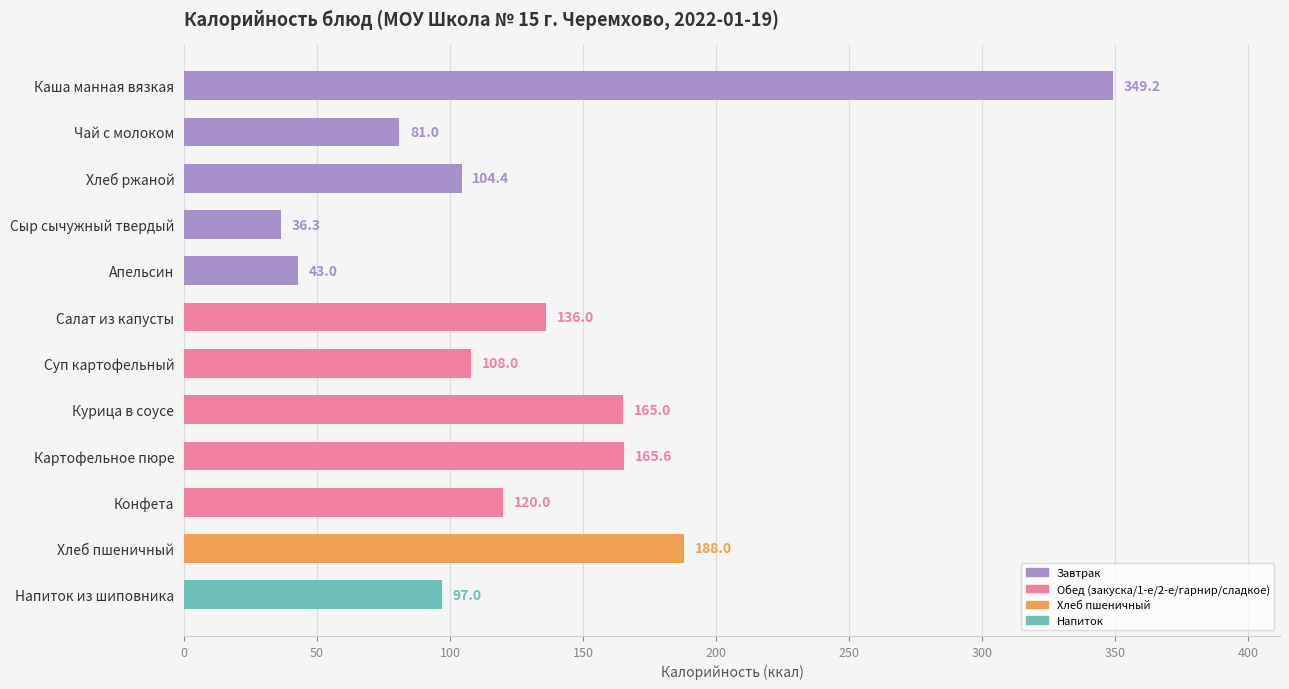

How many data points are less than 120?

6